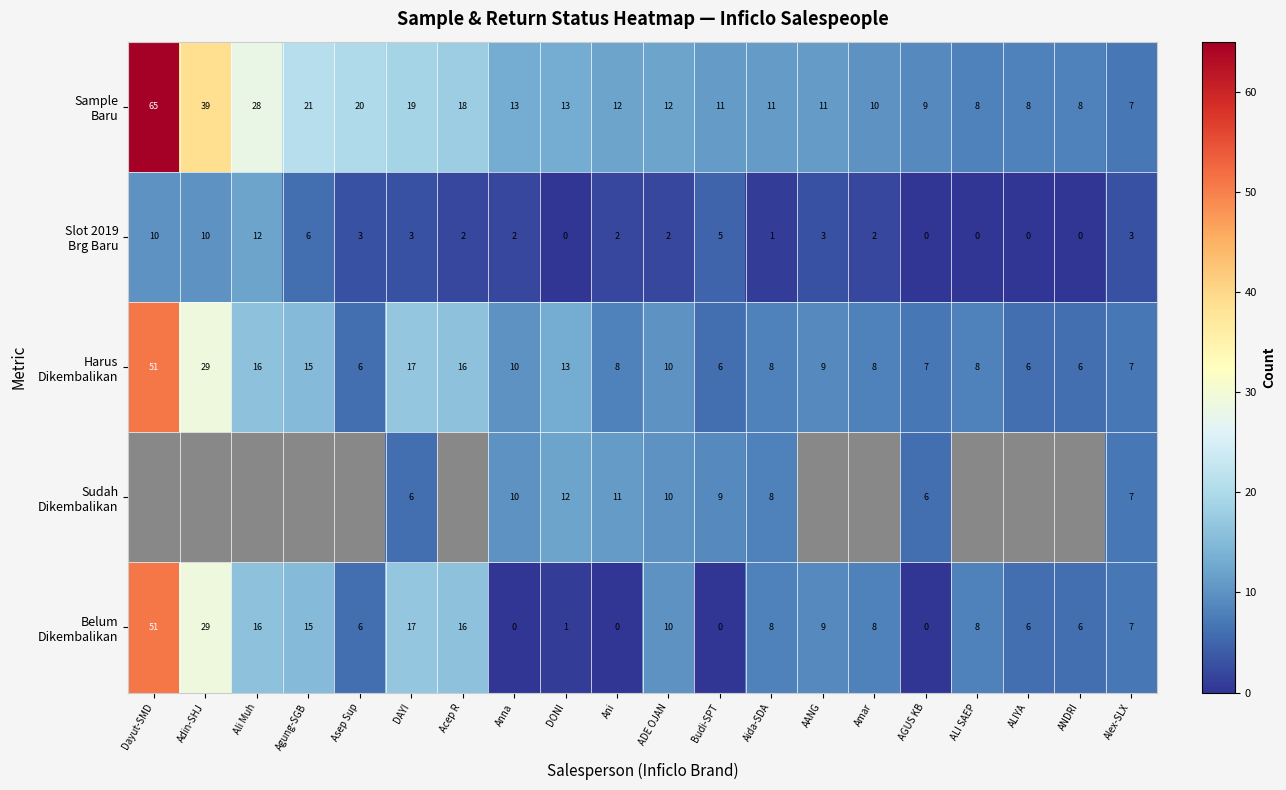

Between DONI and ALI SAEP, which is larger?

DONI